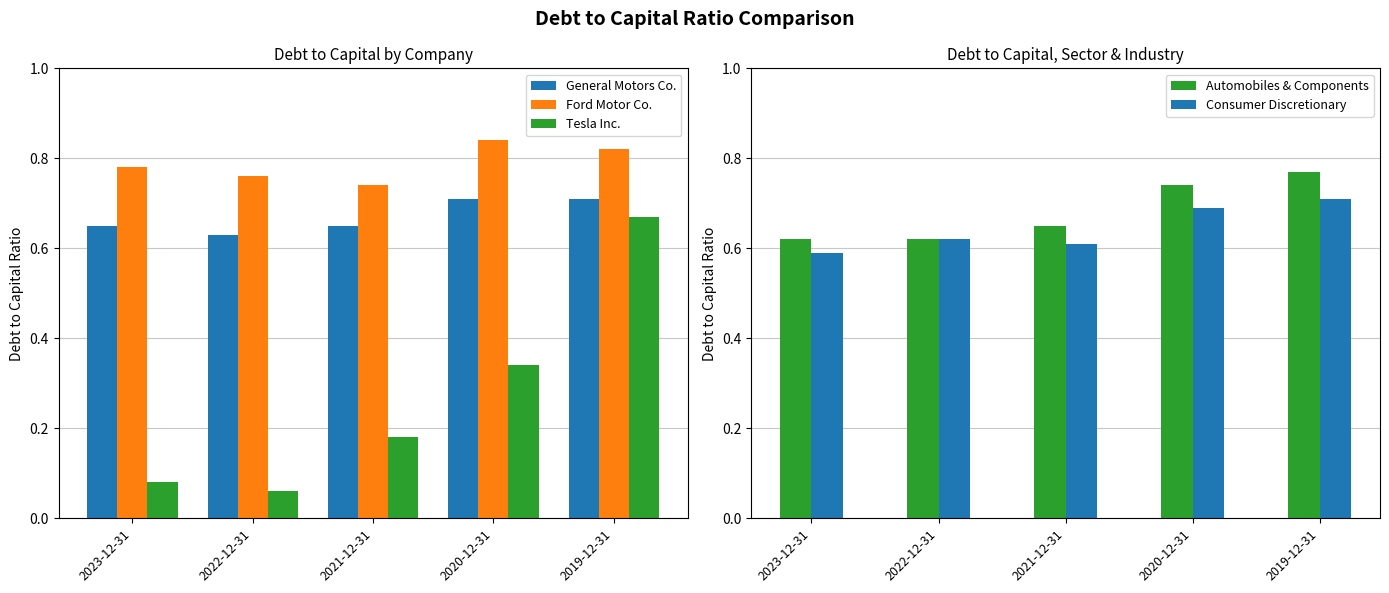

How many data points does each series have?

5